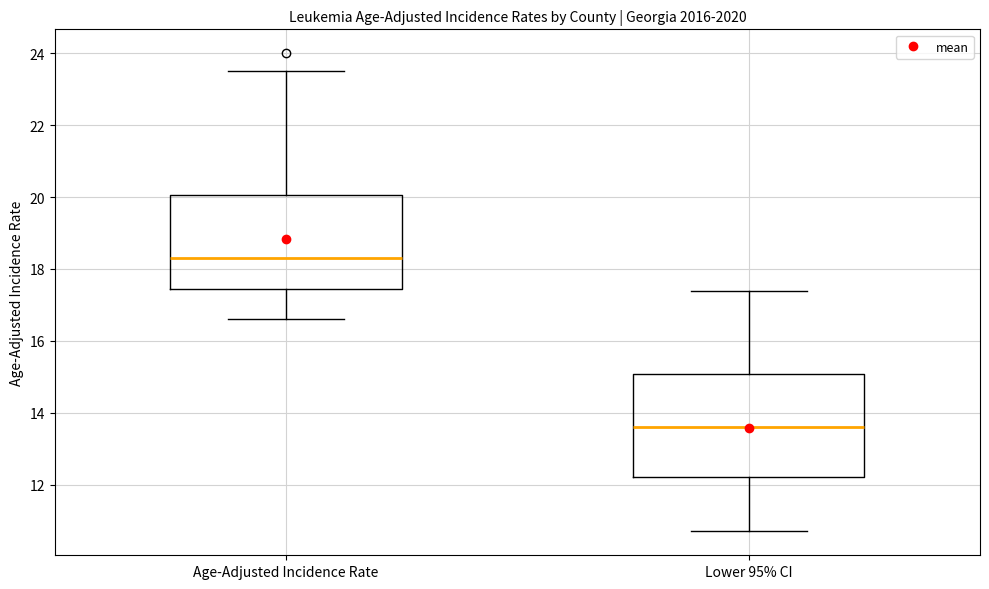

Reading left to right, read every box against the y-axis: the position of its median line, the range the box covers, and the ends of its whiskers. The values are not printed on the chart, so give them approximately, as read against the axis.

Age-Adjusted Incidence Rate: median 18.4, box 17.4 to 20.0, whiskers 16.6 to 23.6
Lower 95% CI: median 13.6, box 12.2 to 15.0, whiskers 10.8 to 17.4